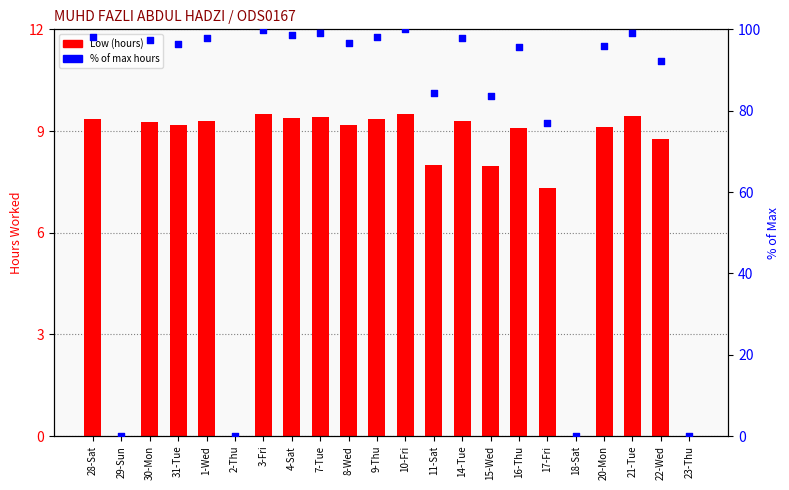

Which series has the widest spread of Y values?

% of max hours